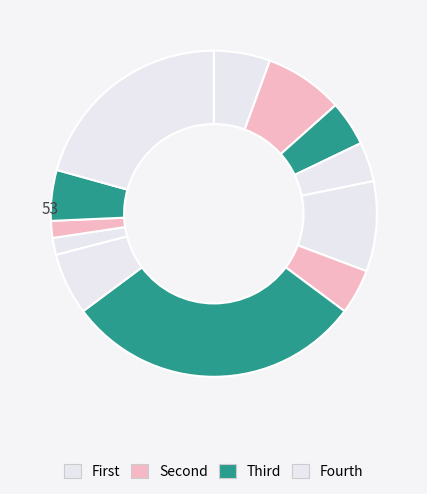

How many slices are in this pie chart?

12